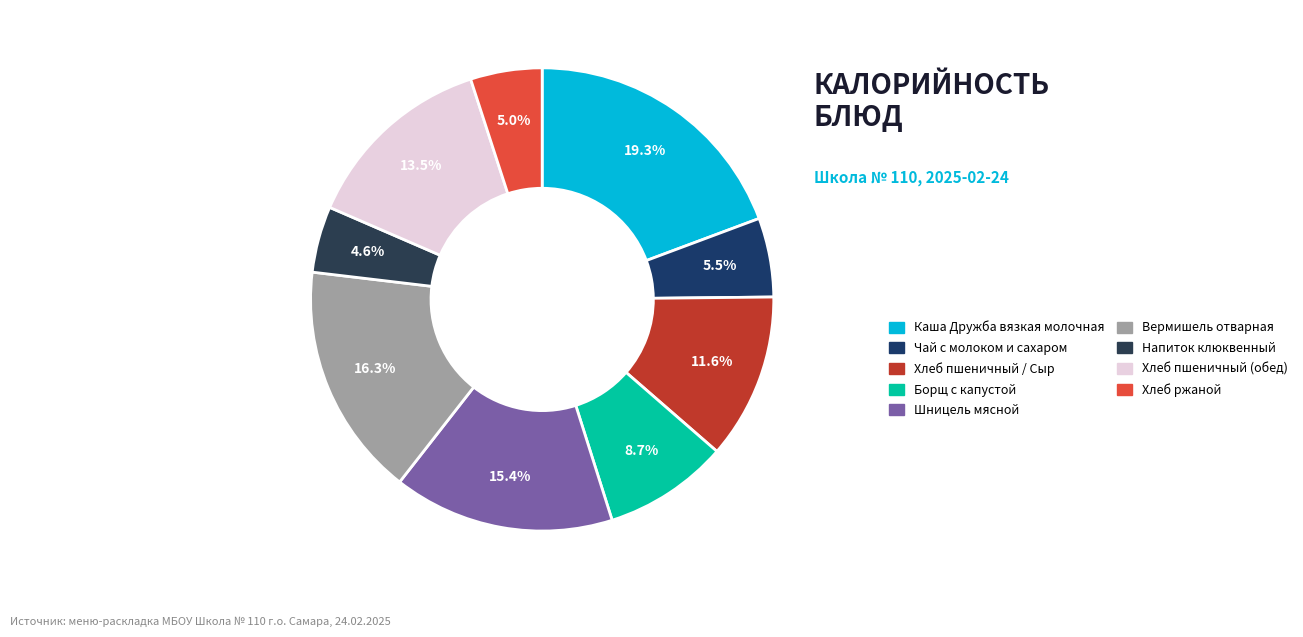

How many segments does this pie chart have?

9